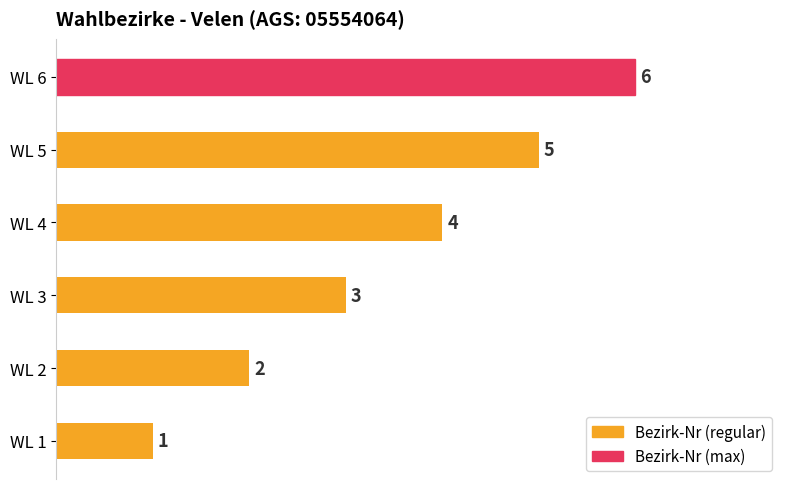

Where is the data nearest to the value 3?

WL 3